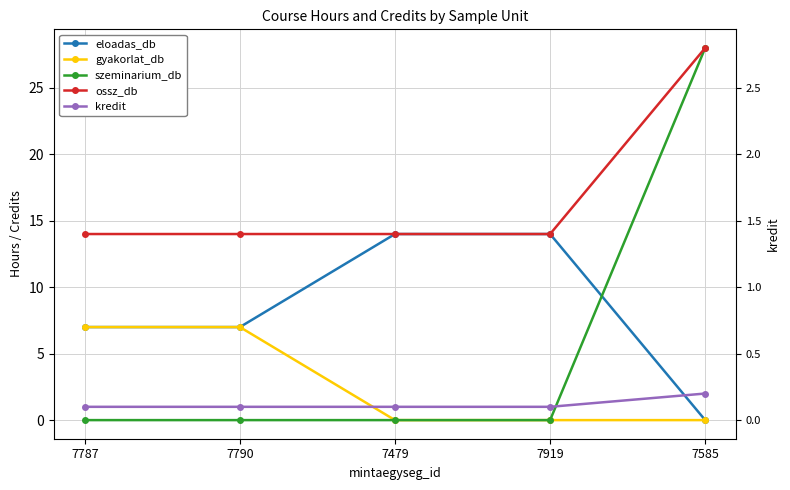

What is the maximum value shown in the chart?

28